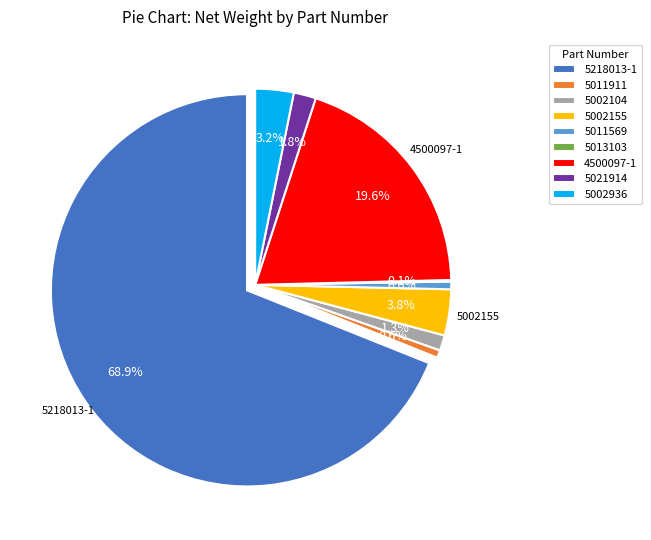

Is 5011569 the majority of the pie?

No